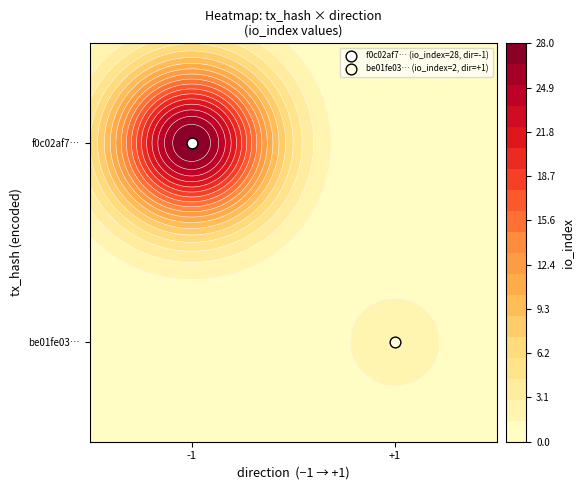

At how many categories does at least one series exceed 9?

1